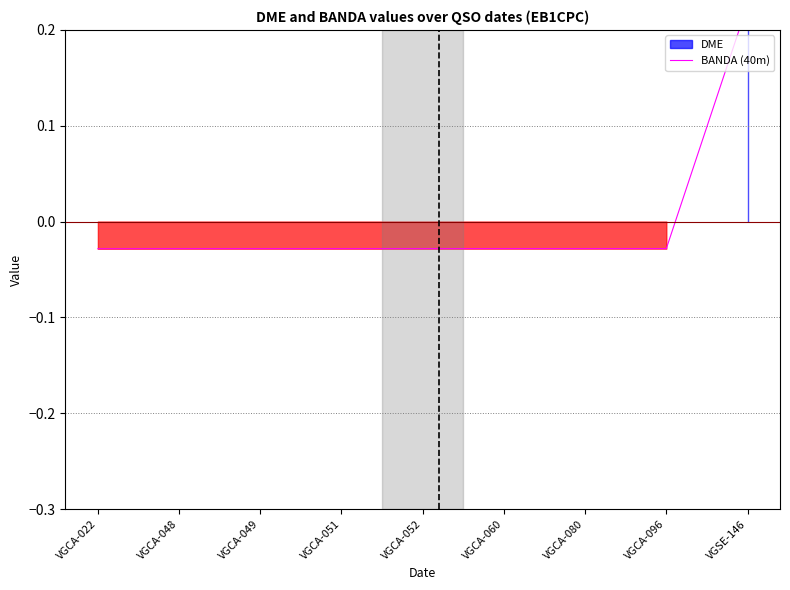

Is it true that the value at VGCA-049 is -0.0?

True